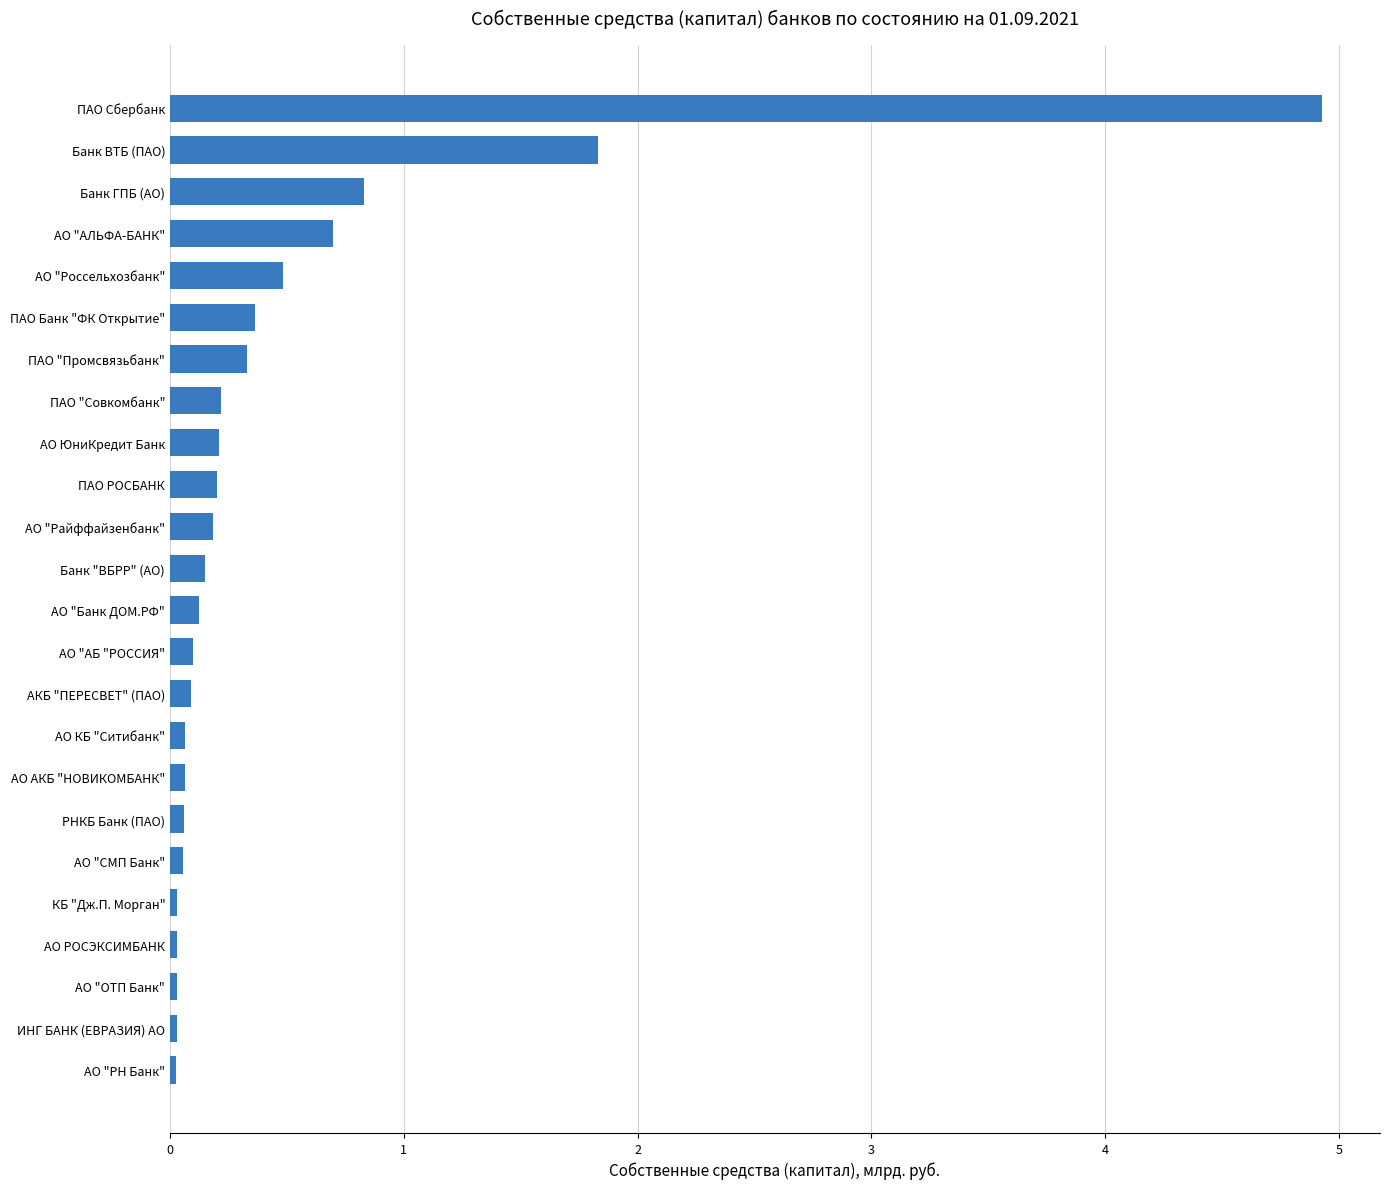

What is the sum of all values?

11.1